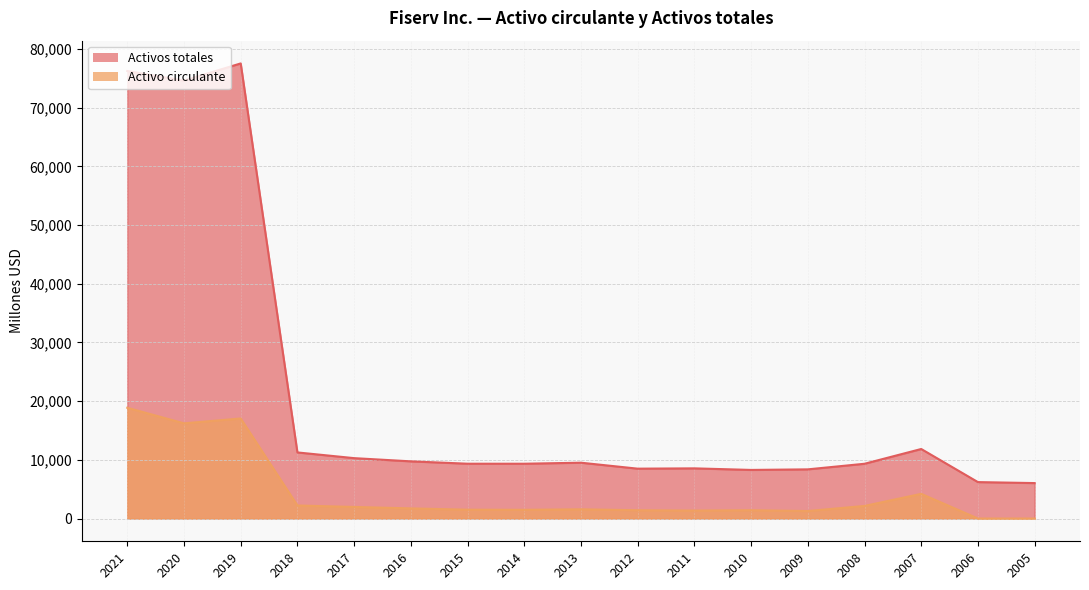

Reading left to right, extract all data points from this chart.

Activos totales: 2021=76249	2020=74619	2019=77539	2018=11262	2017=10289	2016=9743	2015=9340	2014=9337	2013=9513	2012=8497	2011=8548	2010=8281	2009=8378	2008=9331	2007=11846	2006=6208	2005=6040
Activo circulante: 2021=18870	2020=16219	2019=17046	2018=2224	2017=1975	2016=1728	2015=1506	2014=1486	2013=1572	2012=1412	2011=1356	2010=1417	2009=1277	2008=2145	2007=4204	2006=0	2005=0